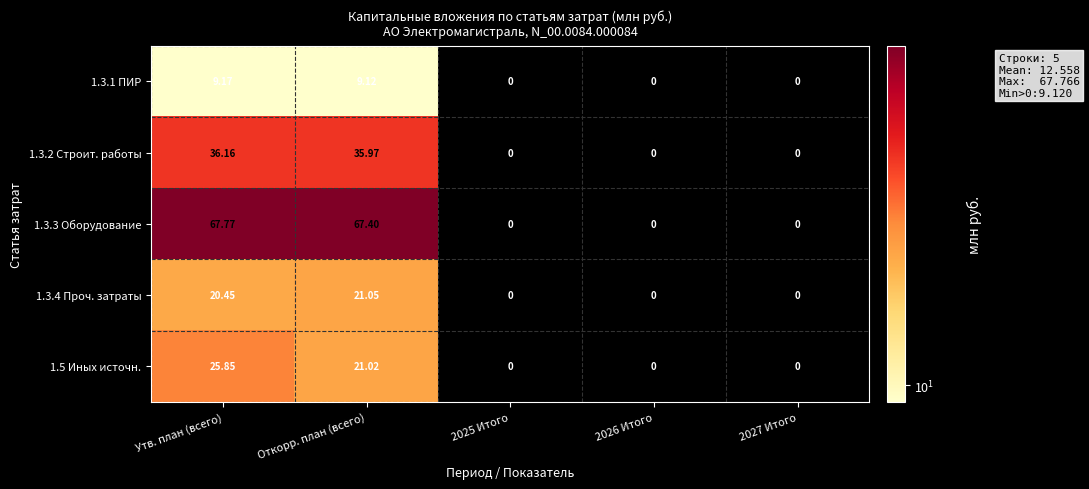

Which series has the widest spread of values?

1.3.3 Оборудование